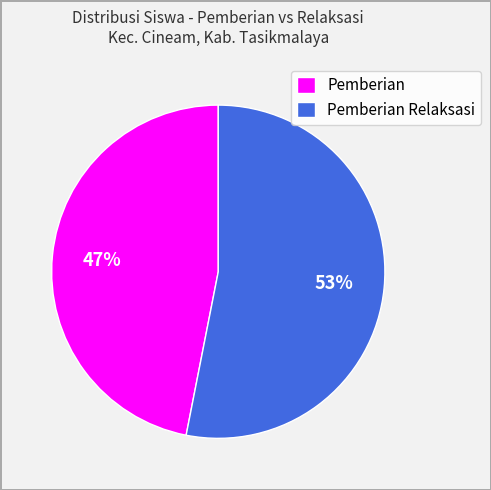

To the nearest percent, what is the difference between the largest and smallest slice percentages?

6%